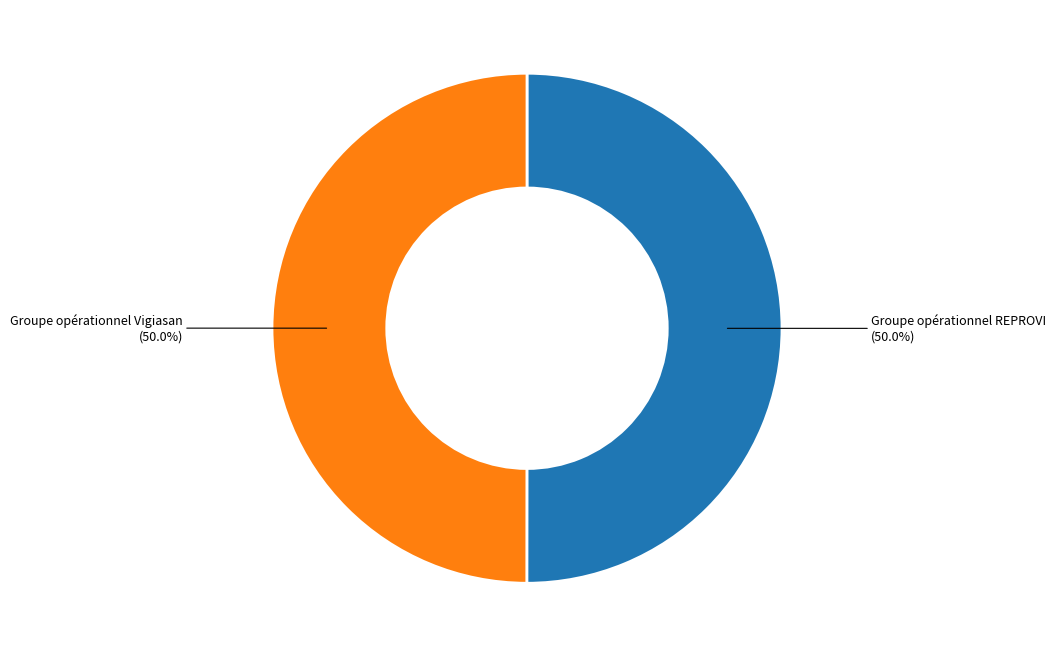

Count the number of slices in the pie.

2